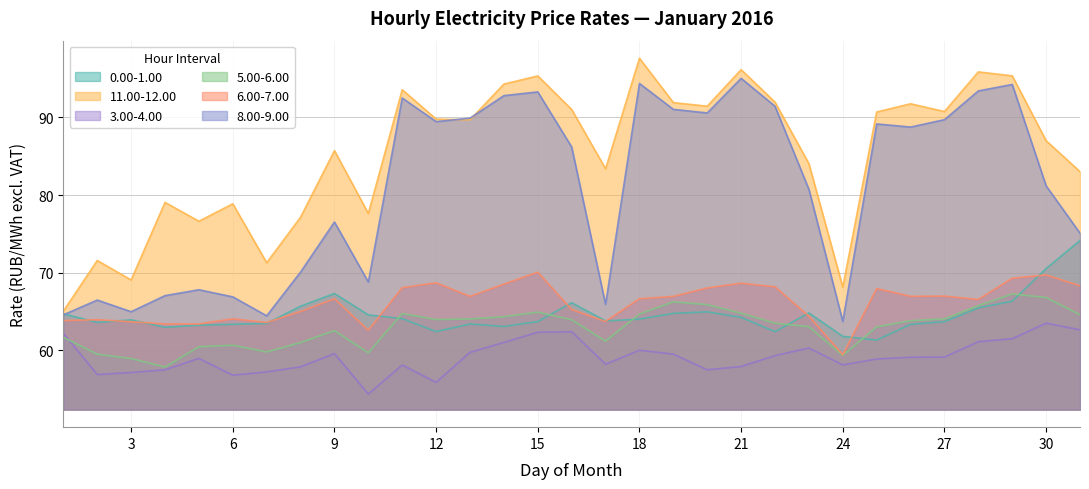

True or false: 6.00-7.00 and 8.00-9.00 intersect in this chart.

False